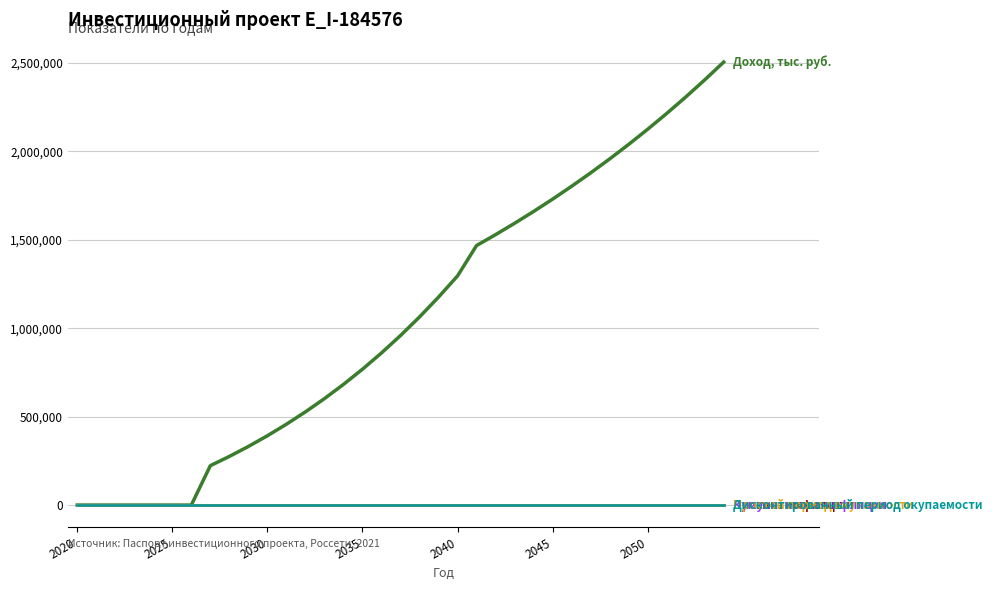

What is the greatest value displayed?

2505837.8